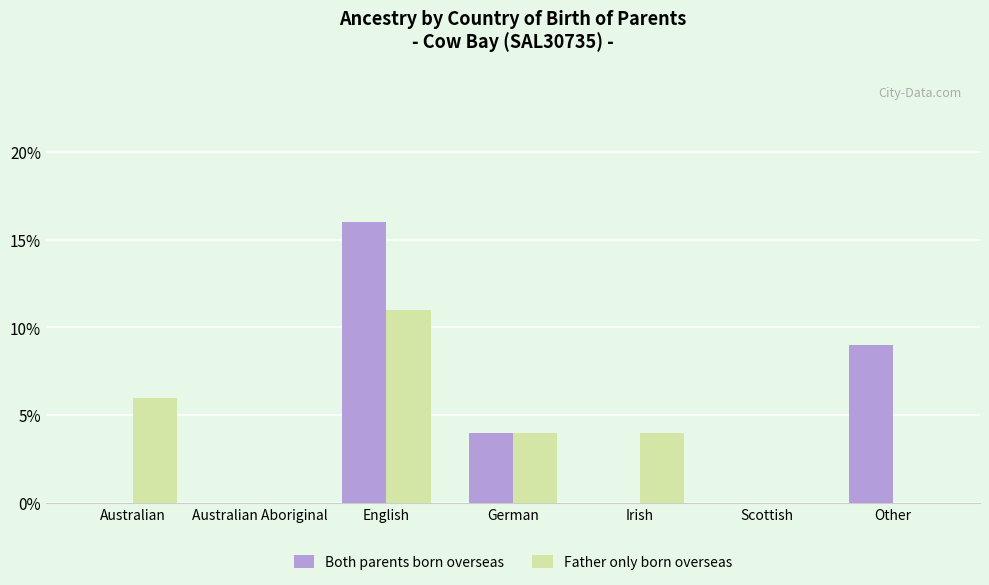

What is the difference between the Father only born overseas values at Irish and Australian?

2